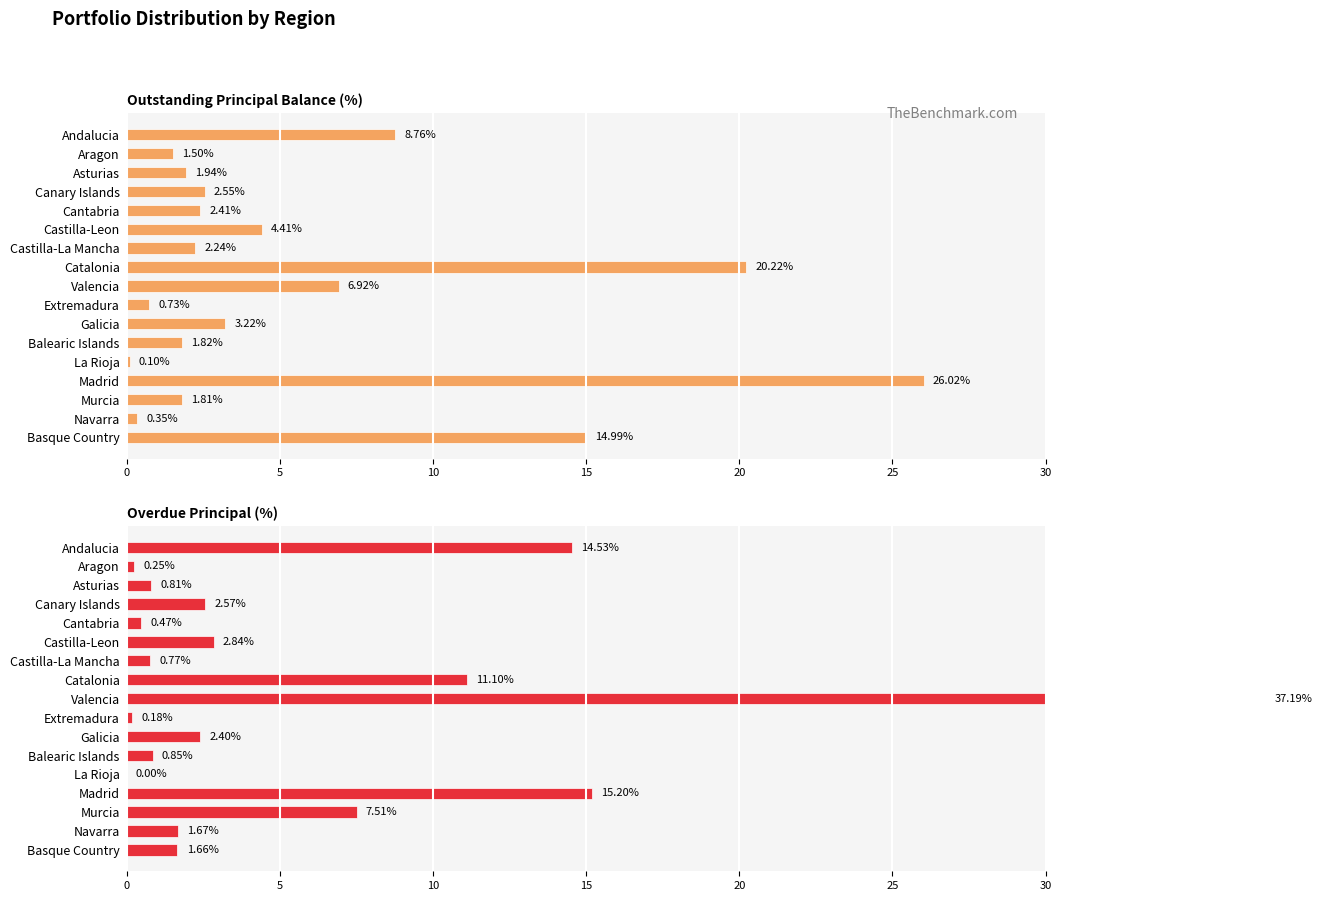

Which series has the largest range (max minus min)?

Overdue Principal (%)